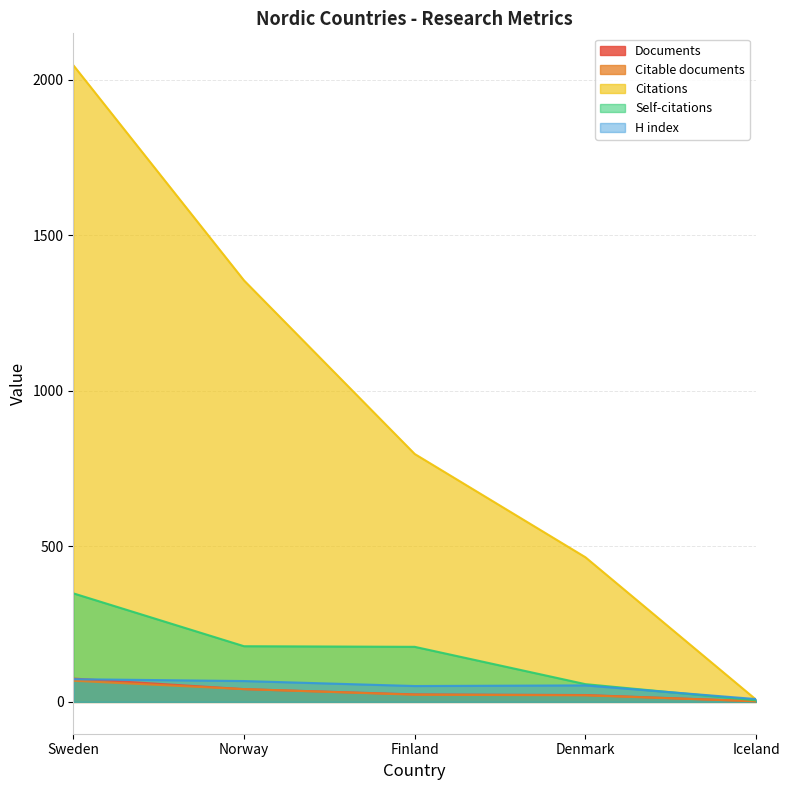

At Denmark, list the series in order from smallest to largest.

Citable documents, Documents, H index, Self-citations, Citations